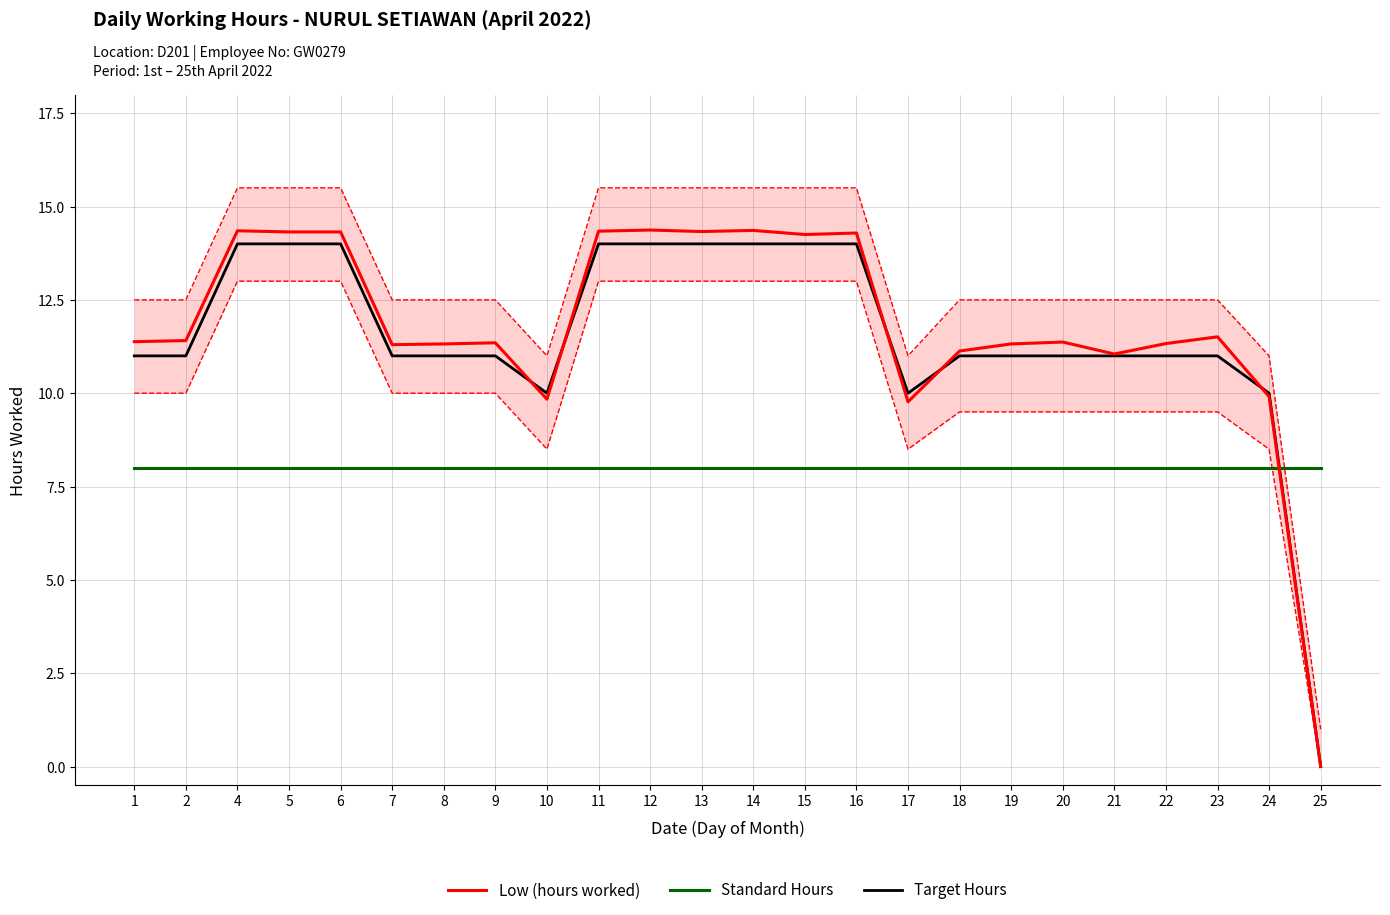

How many data points in Low (hours worked) are above 11?

20